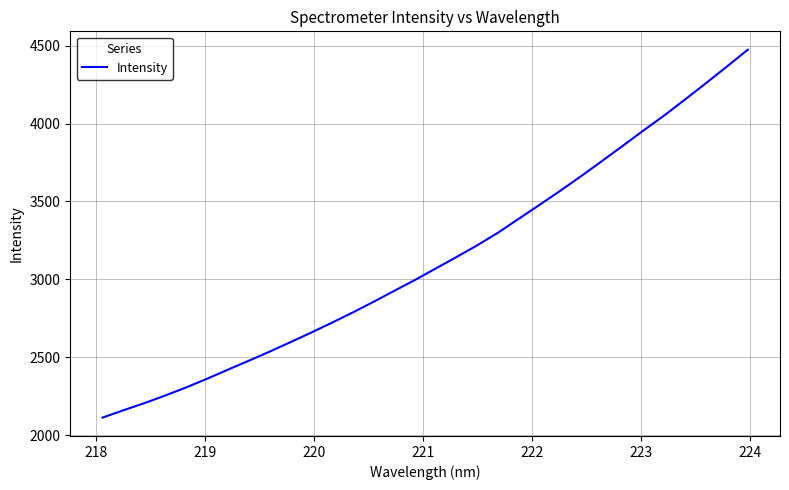

What is the maximum value shown in the chart?

4473.6